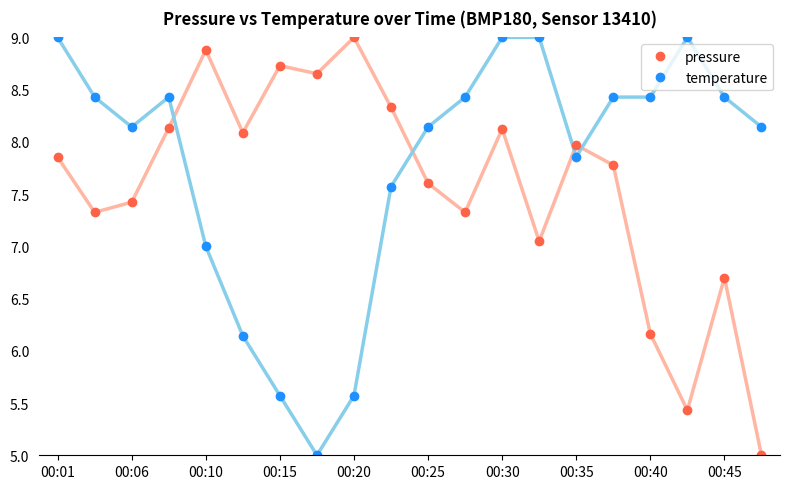

What is the minimum value for temperature?

5.0